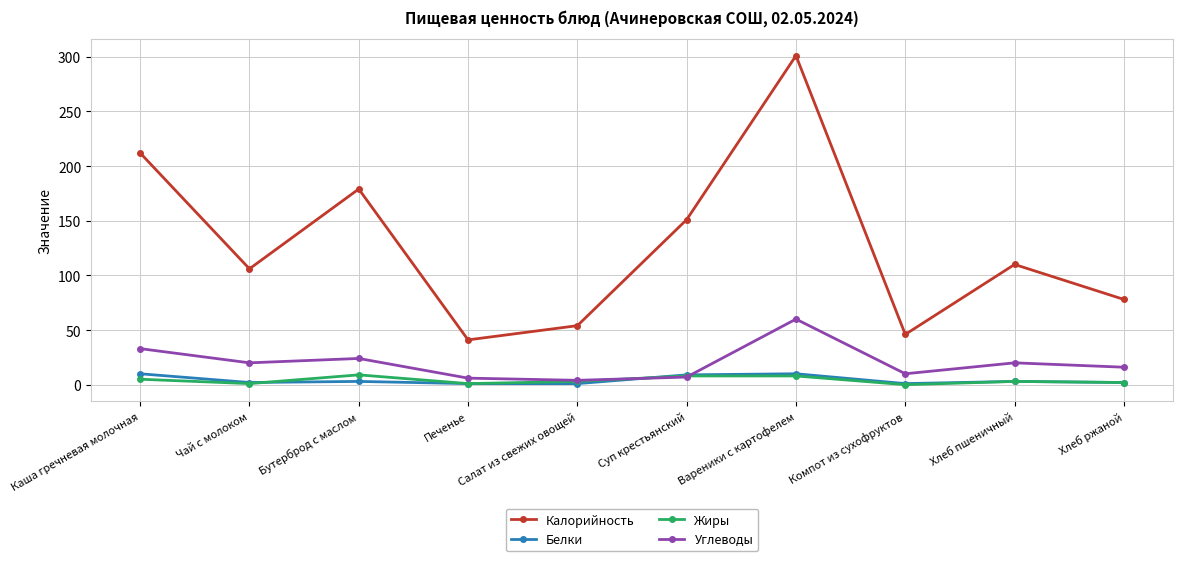

Which category has the highest value across all series?

Вареники с картофелем